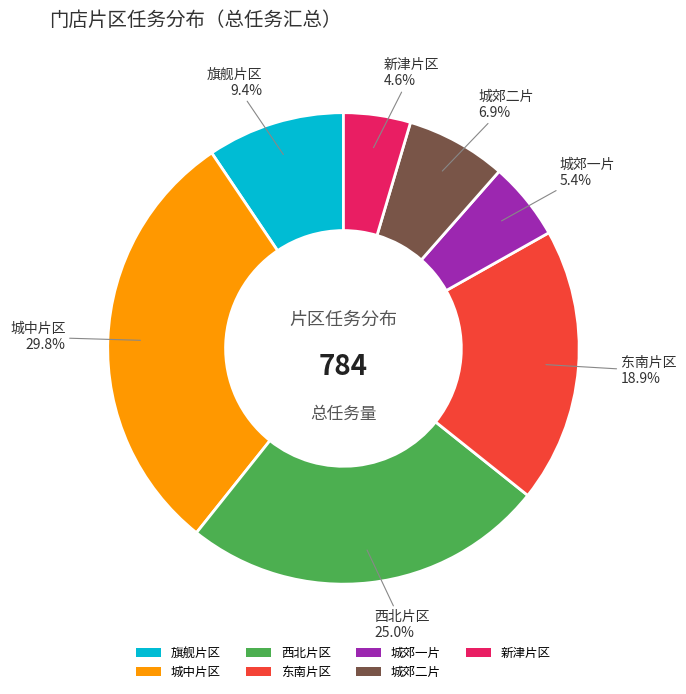

Does 旗舰片区 represent more than half of the total?

No